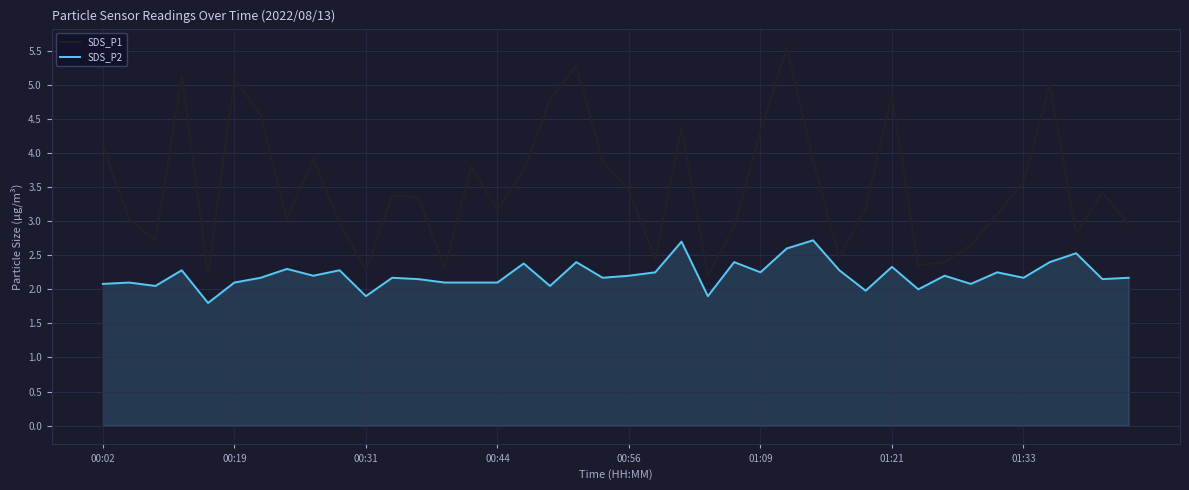

What is the minimum value shown in the chart?

1.8